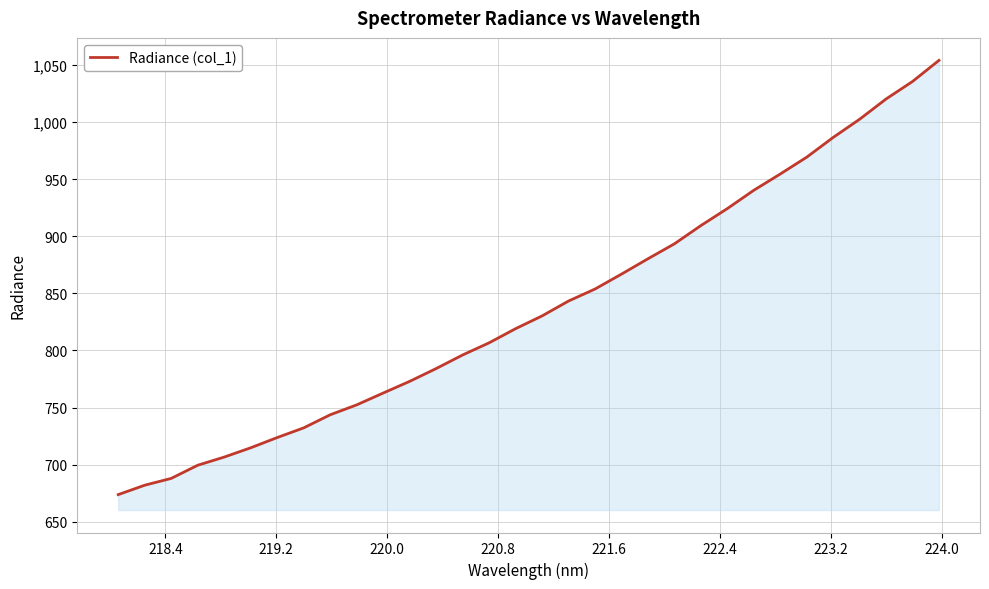

What is the maximum value shown in the chart?

1053.9